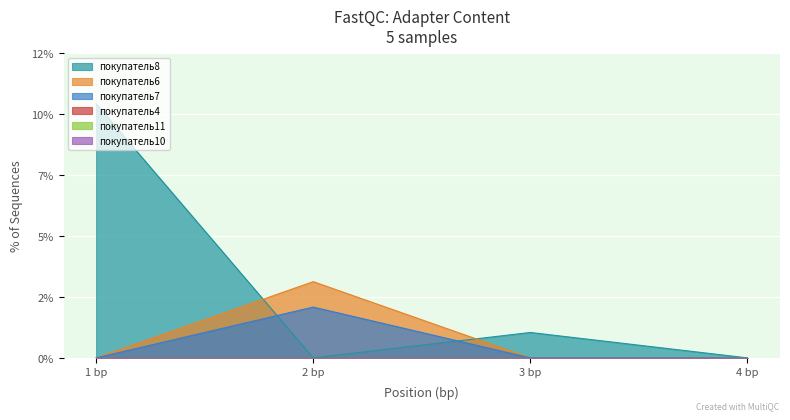

The value of покупатель7 at 3 bp is 0. True or false?

True